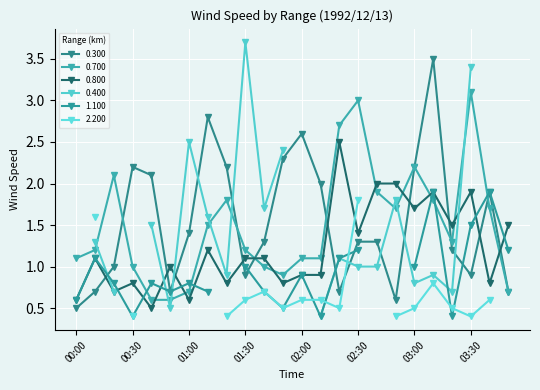

What is the value of the 0.300 point at the 14th from the left?

2.0